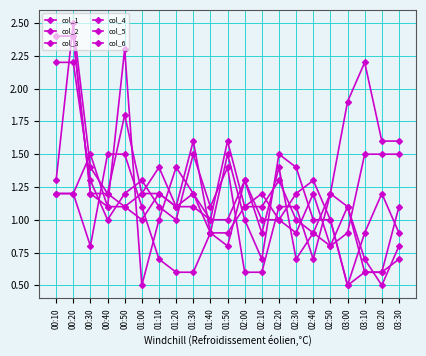

True or false: col_6 has more than 0 interior local peaks.

True